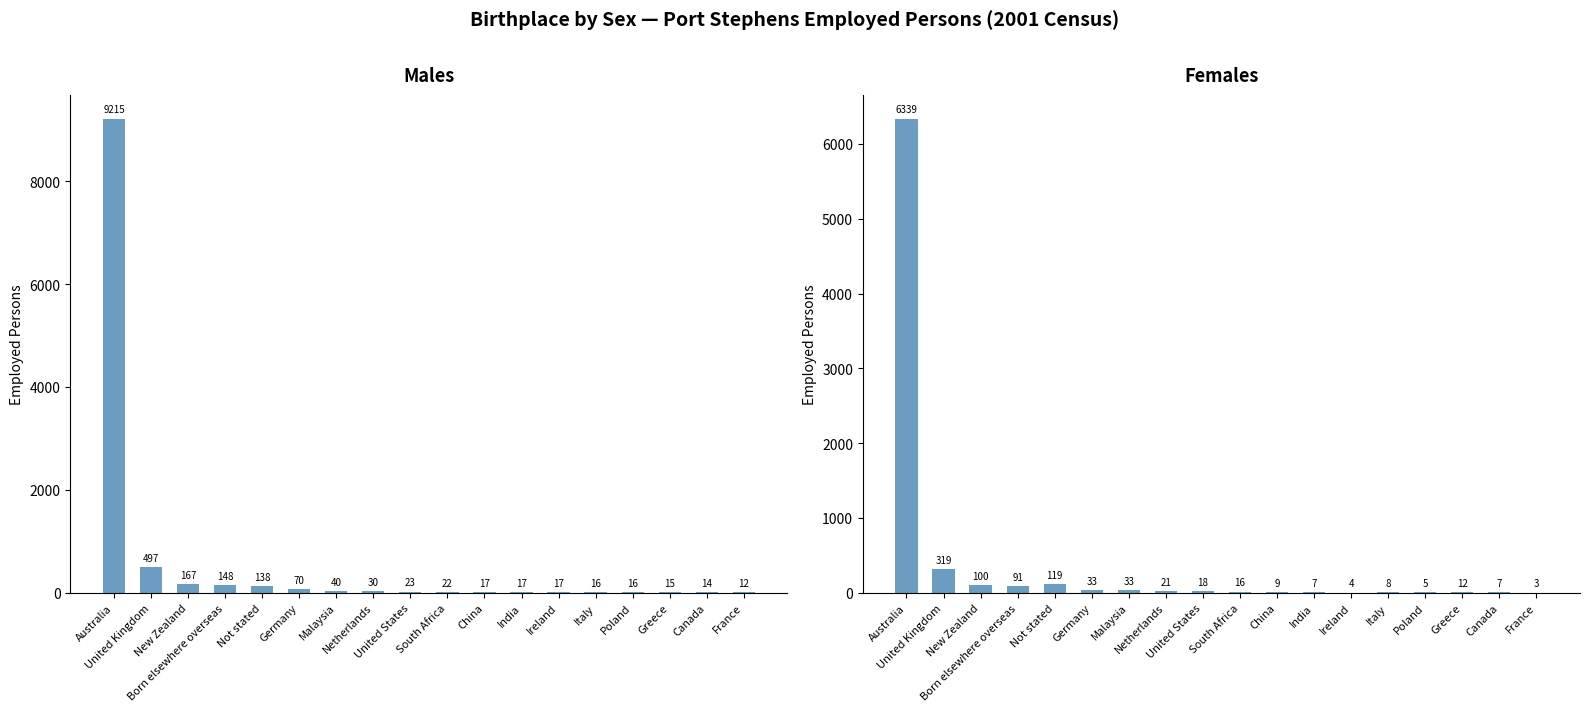

What is the greatest value displayed?

9215